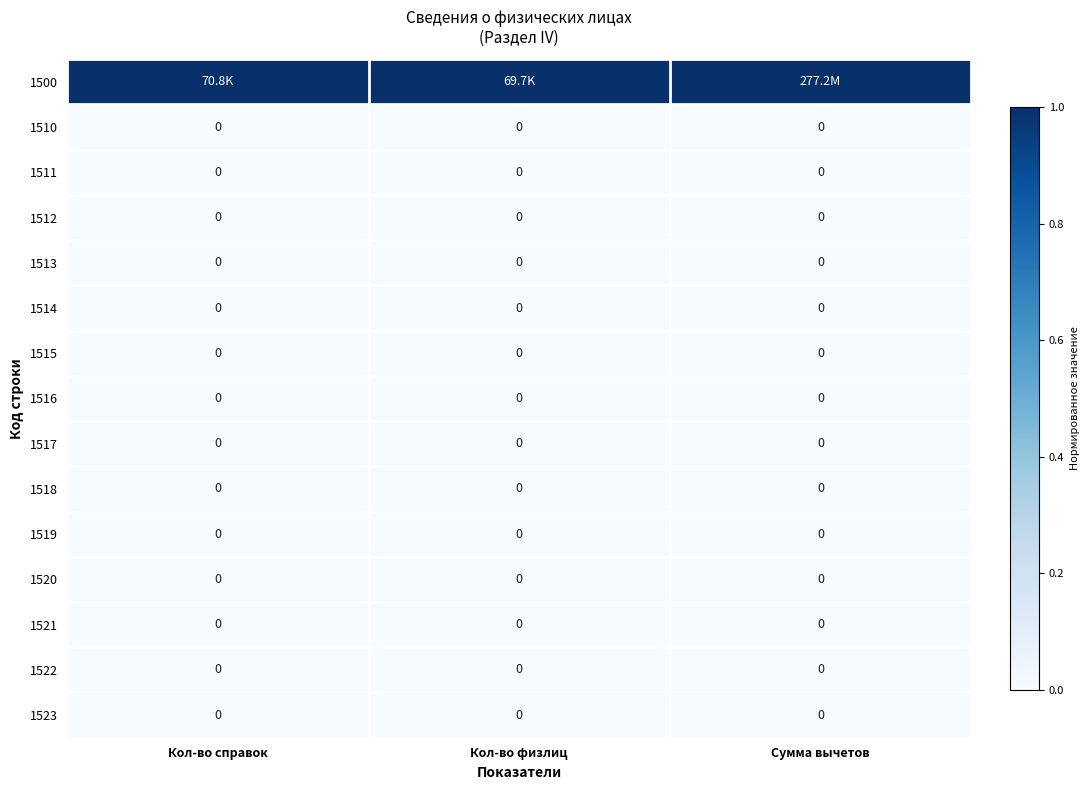

At how many categories does at least one series exceed 0?

3